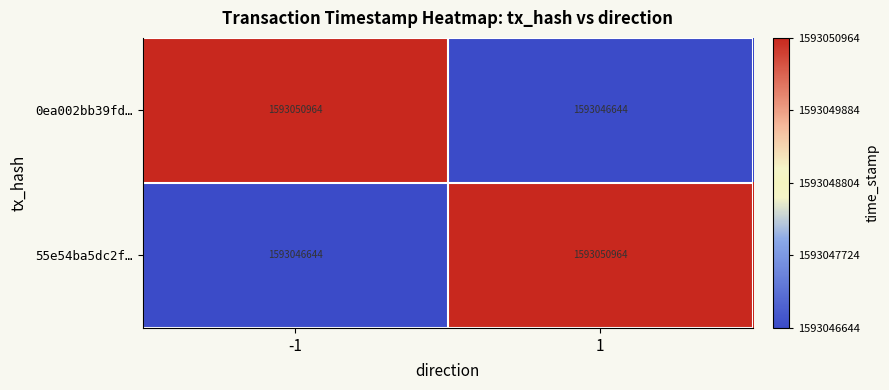

The 0ea002bb39fd… series shows 2184732554 at 1. True or false?

False